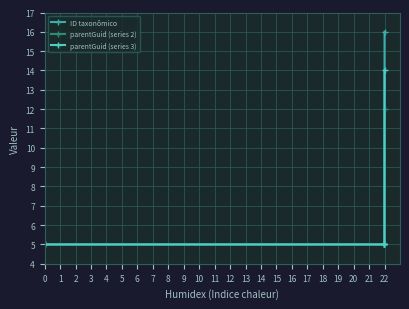

What is the average value of the ID taxonômico series?

7